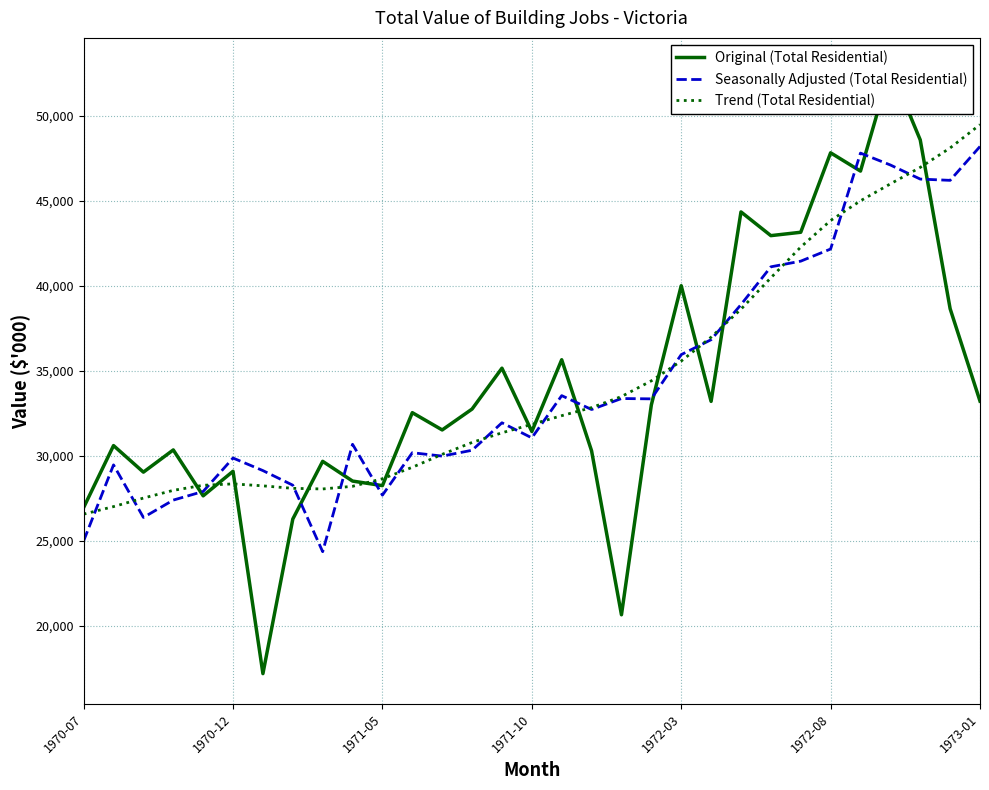

What position from the right is 7?

24